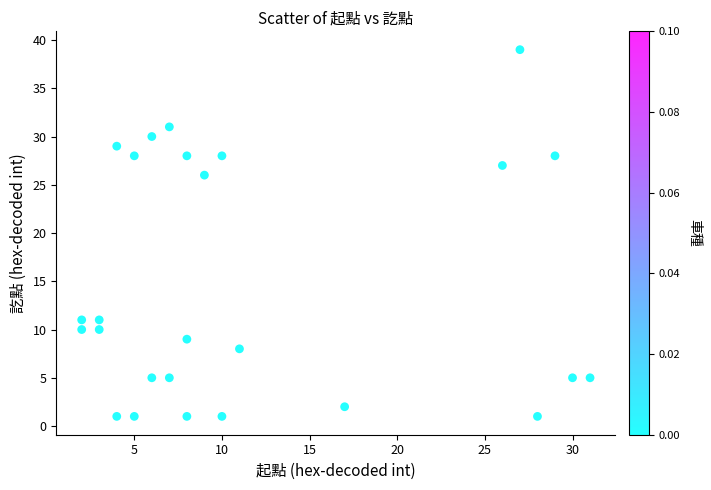

What is the range of Y values (max minus min)?

38